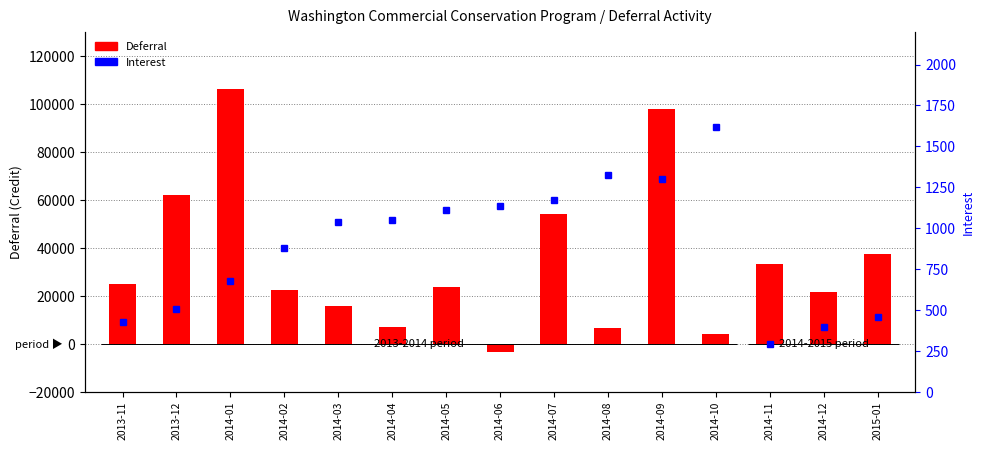

Reading left to right, what are all the values shown in this chart?

Deferral: 24828.5	61920.7	106225.0	22585.5	15702.2	6983.2	23544.0	-3291.0	54271.0	6460.0	97919.2	4238.3	33374.8	21640.0	37399.0
Interest: 423.6	507.4	679.7	880.5	1039.6	1050.8	1108.0	1138.1	1170.1	1323.1	1301.2	1618.5	291.0	393.6	454.4